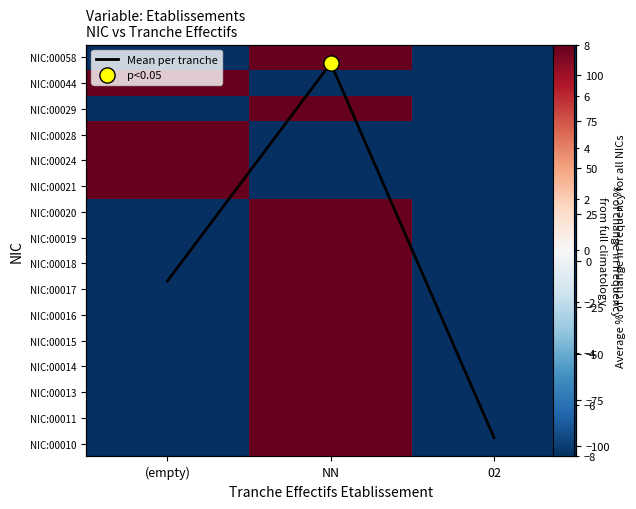

What is the minimum value for NIC:00017?

-100.0